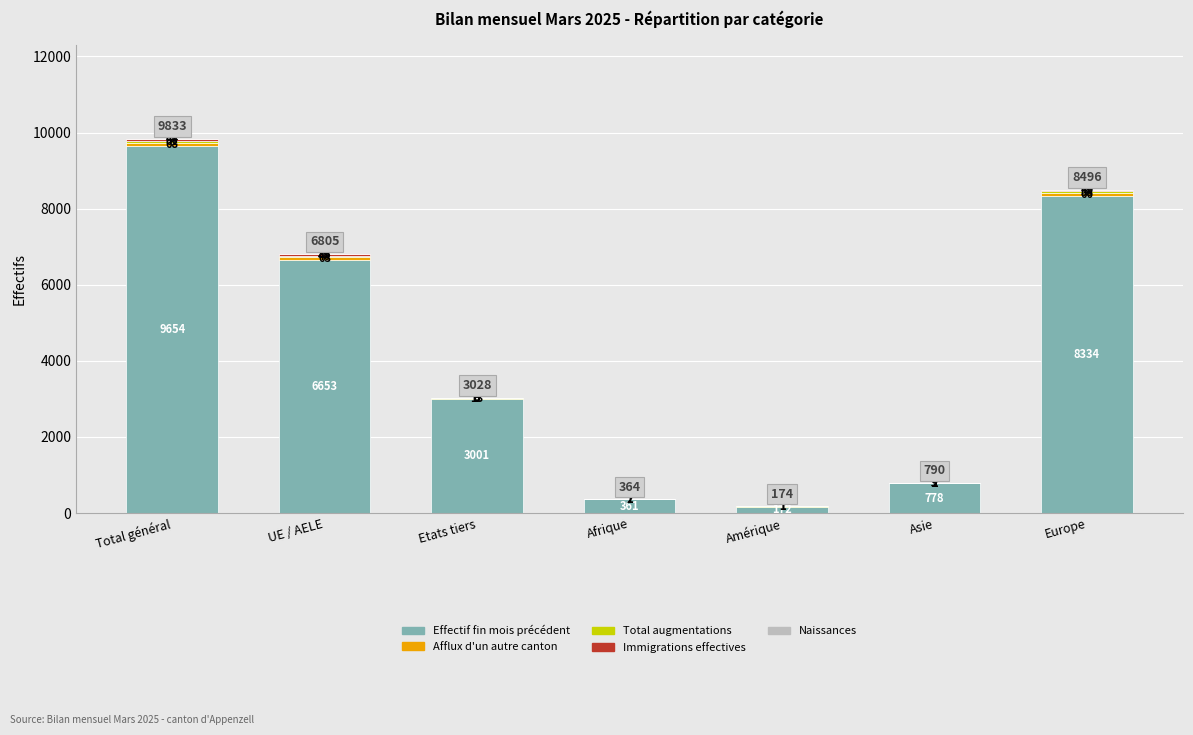

How many series are shown in this chart?

5